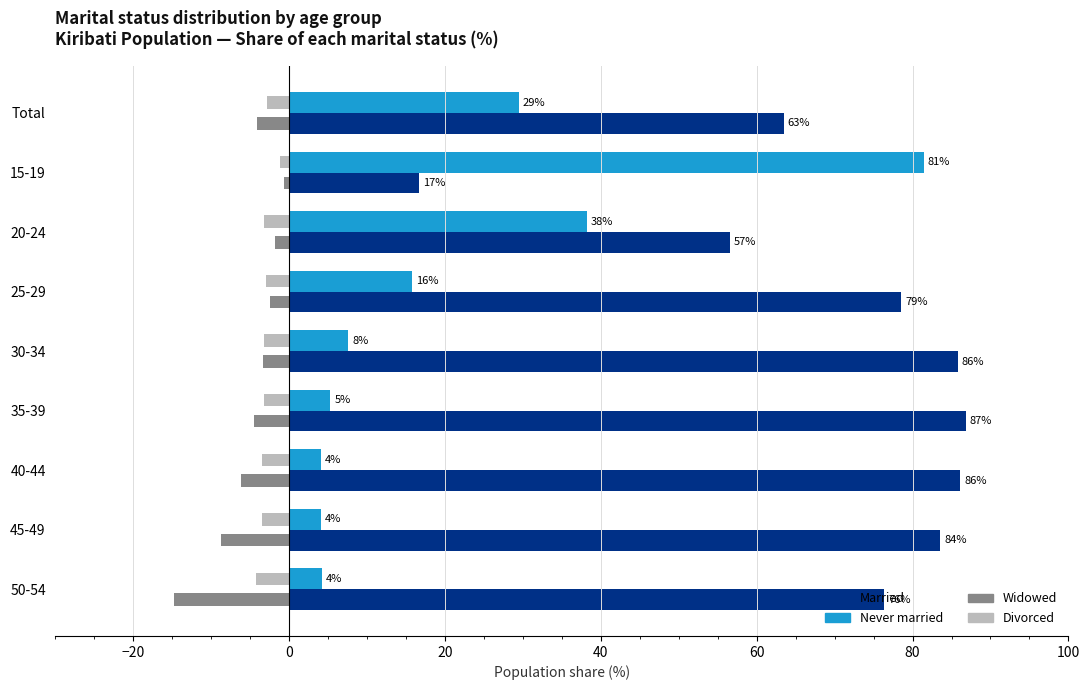

What is the average value of the Widowed series?

-5.2